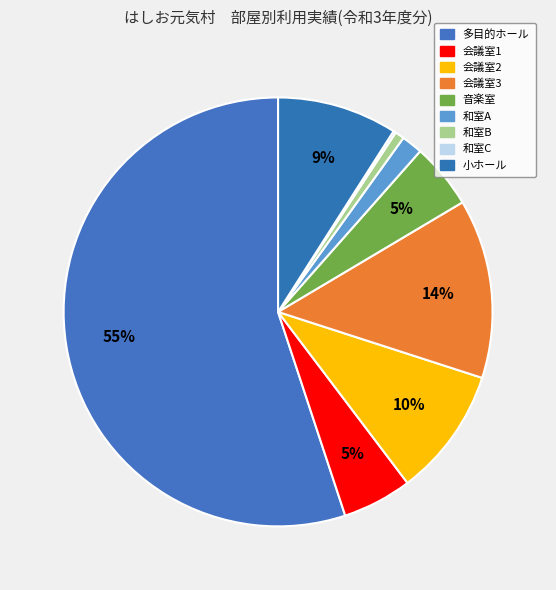

To the nearest percent, what is the difference between the largest and smallest slice percentages?

55%